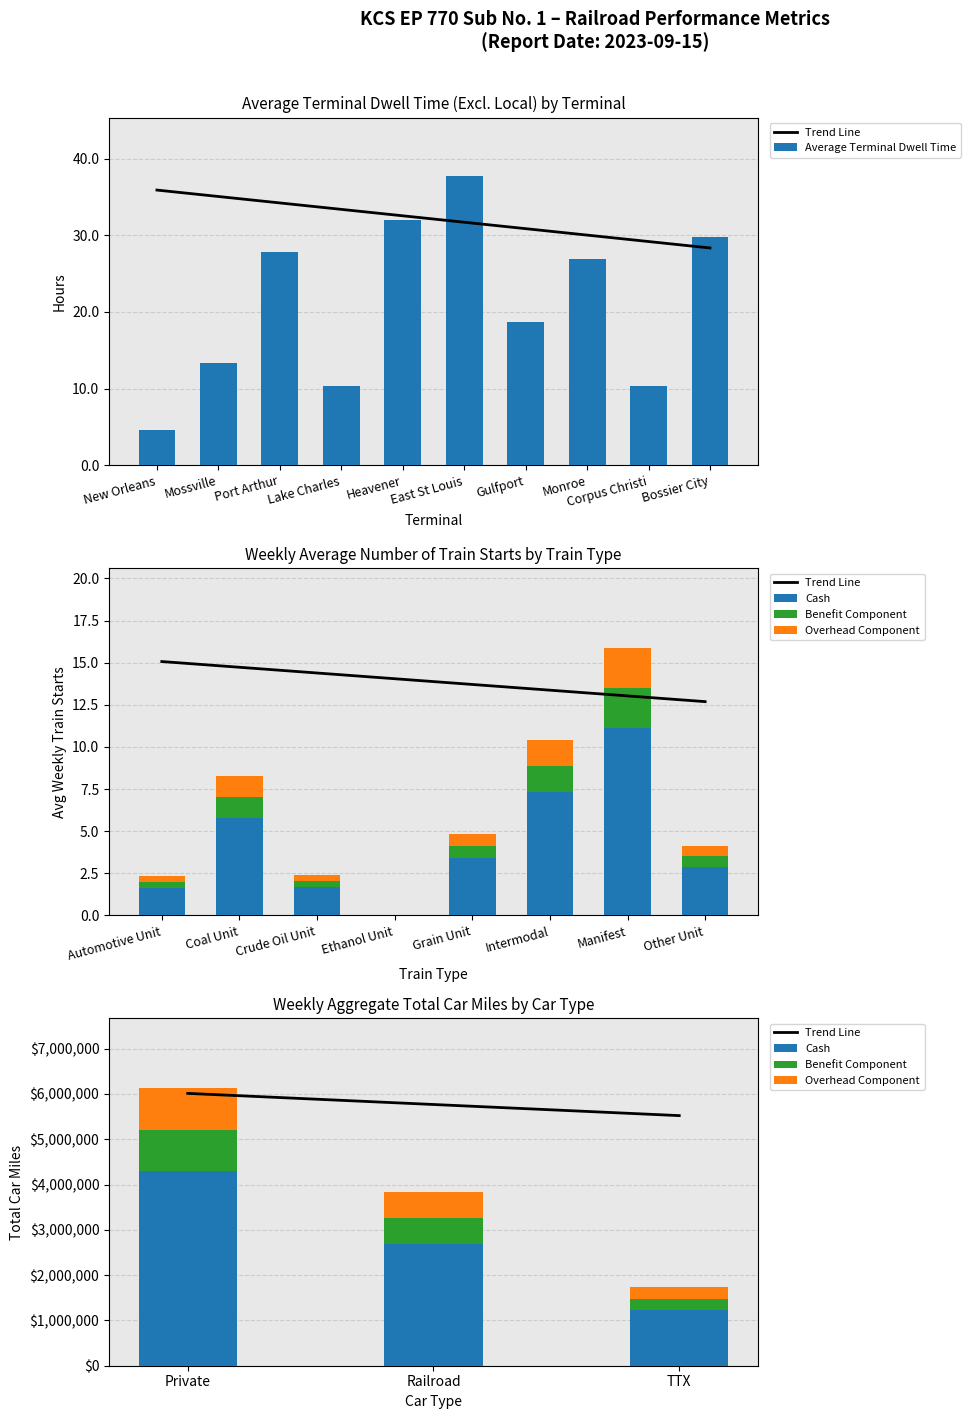

True or false: the data shows 4.6 at New Orleans.

True